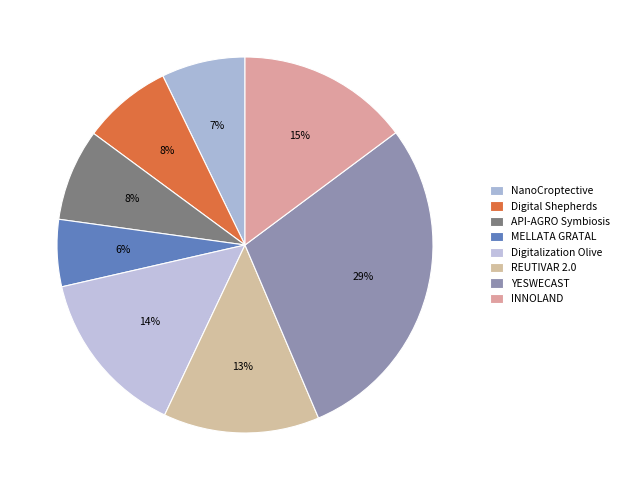

What is the total percentage of Digitalization Olive and MELLATA GRATAL?

20.2%